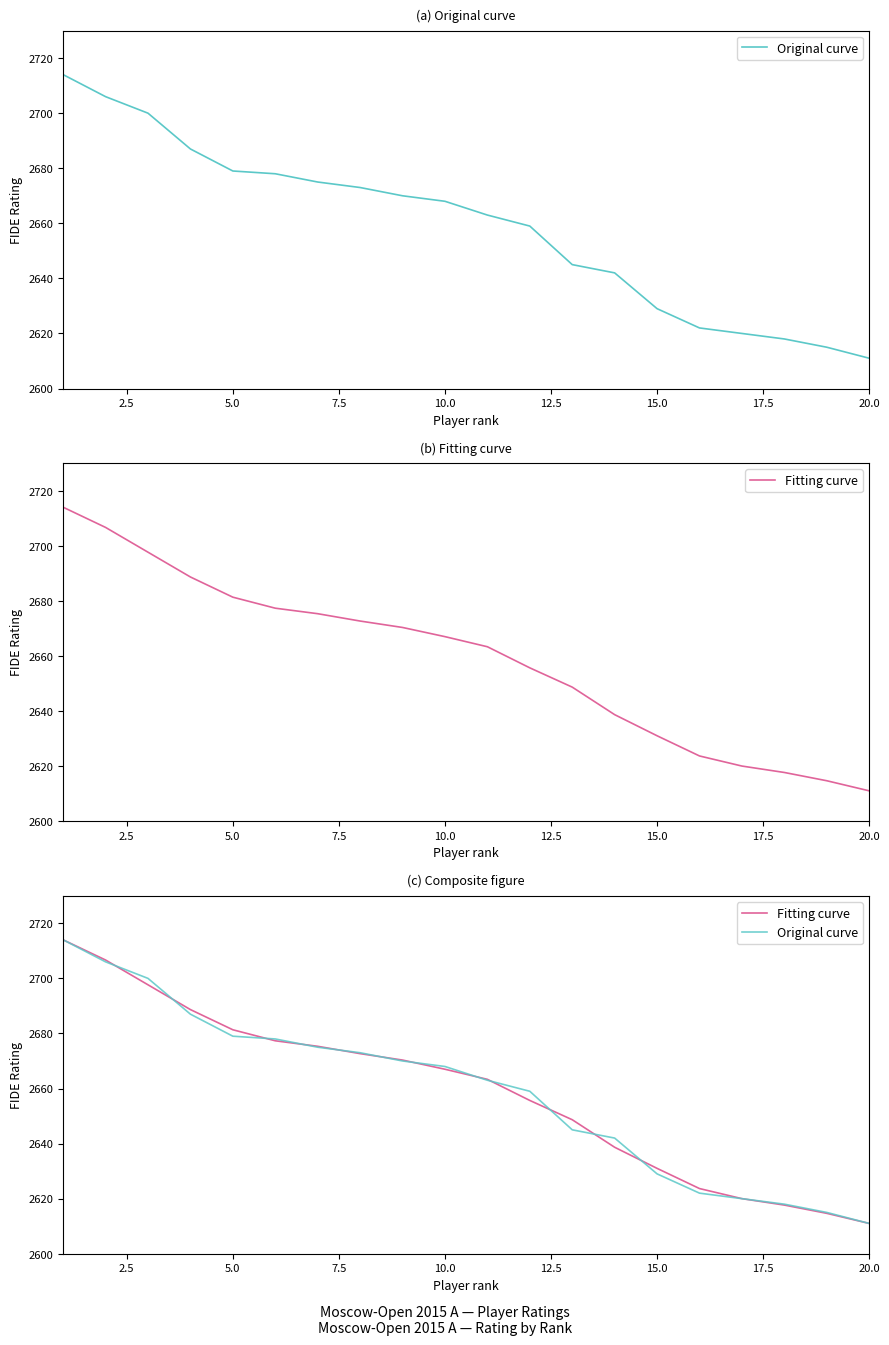

True or false: Original curve and Fitting curve cross at least once.

True